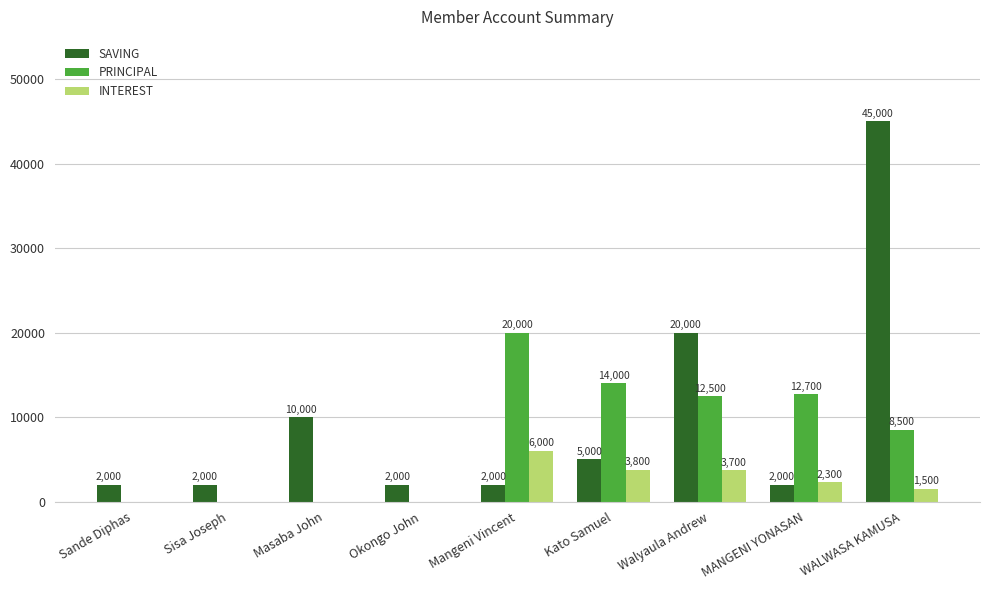

How many groups of bars are there?

9